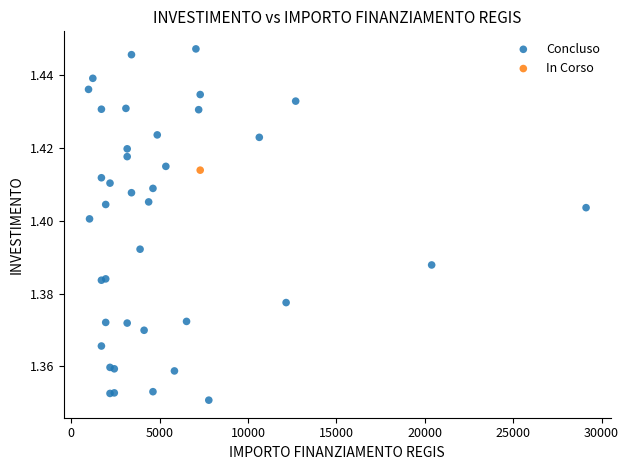

What are all the series names shown in the legend?

Concluso, In Corso